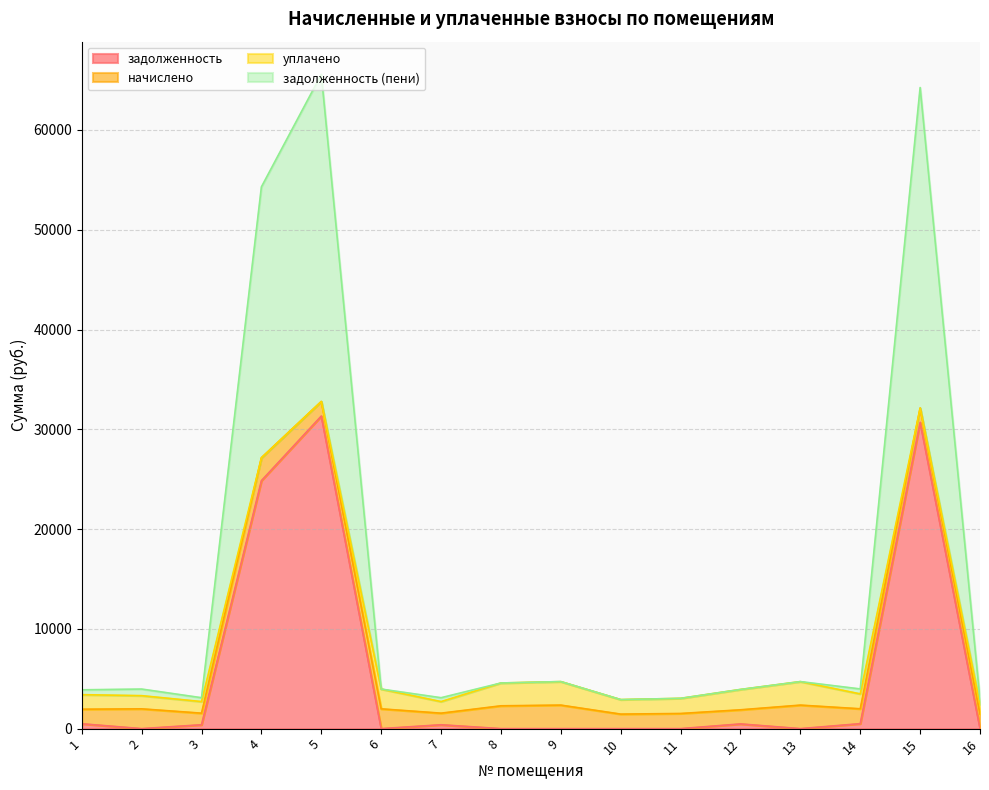

True or false: задолженность (пени) and задолженность cross at least once.

False